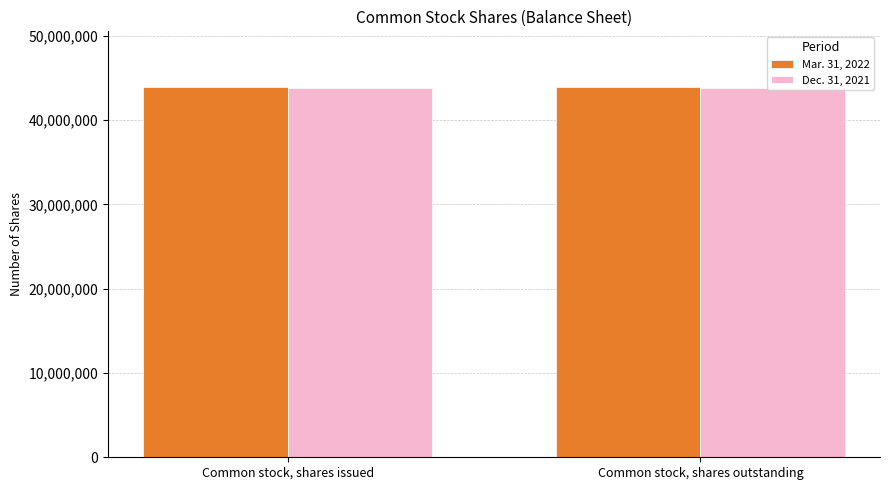

What is the spread (max minus min) of values at Common stock, shares outstanding?

100105